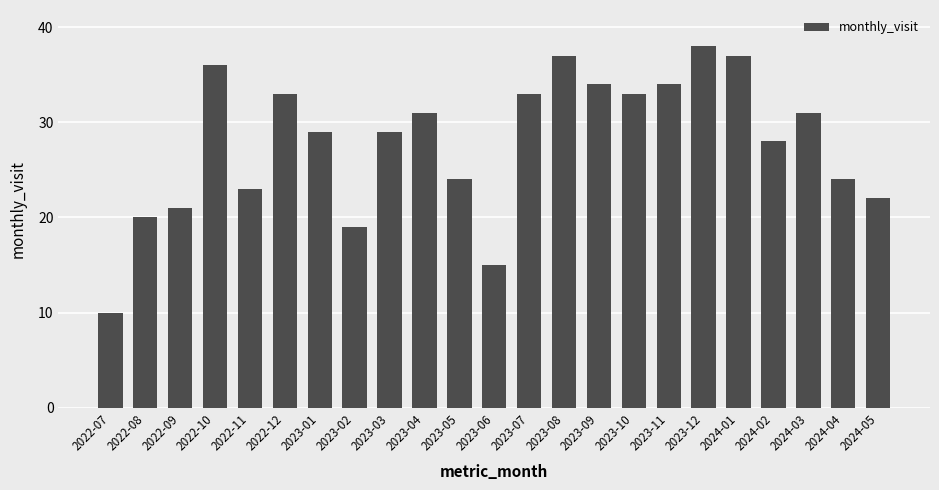

What is the sum of all values?

641